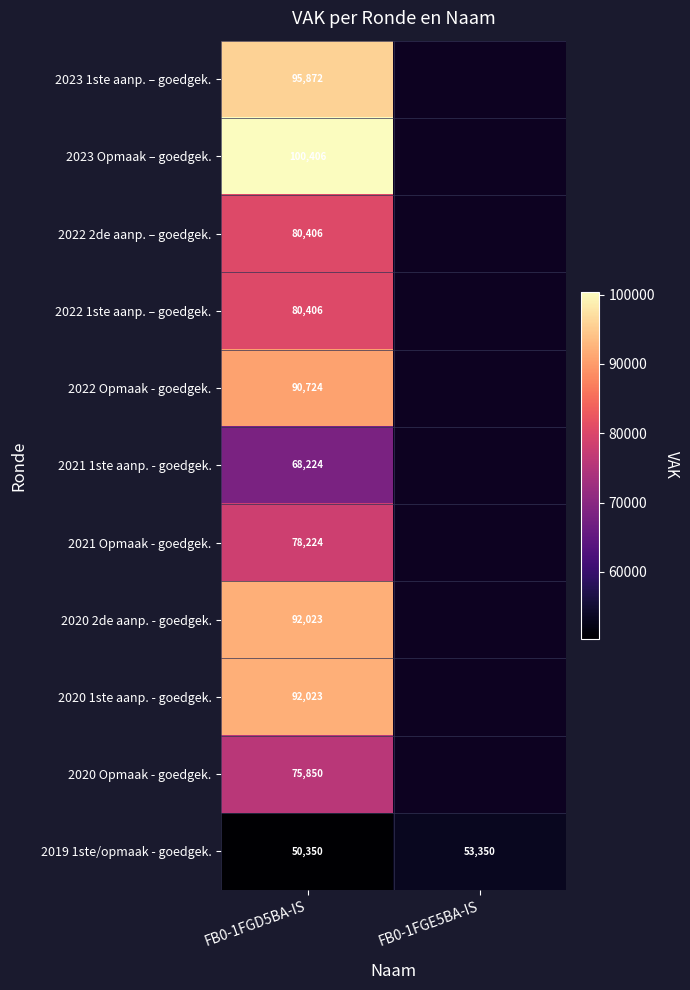

What is the total value across all series at FB0-1FGD5BA-IS?

904508